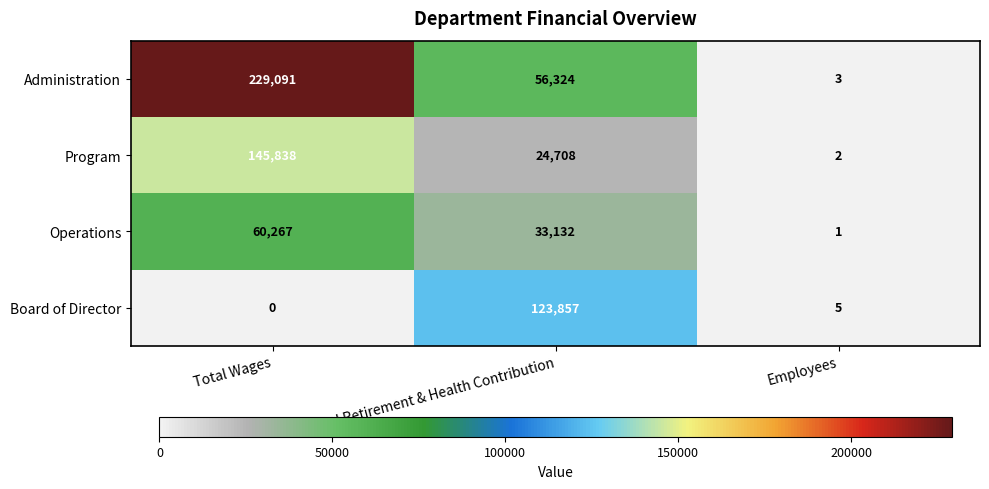

What is the spread (max minus min) of values at Total Retirement & Health Contribution?

99149